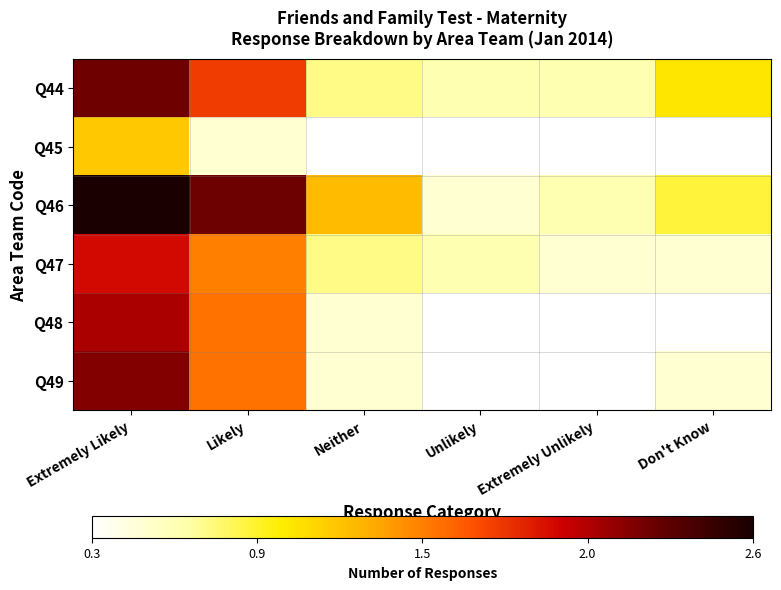

What is the smallest value displayed?

0.3